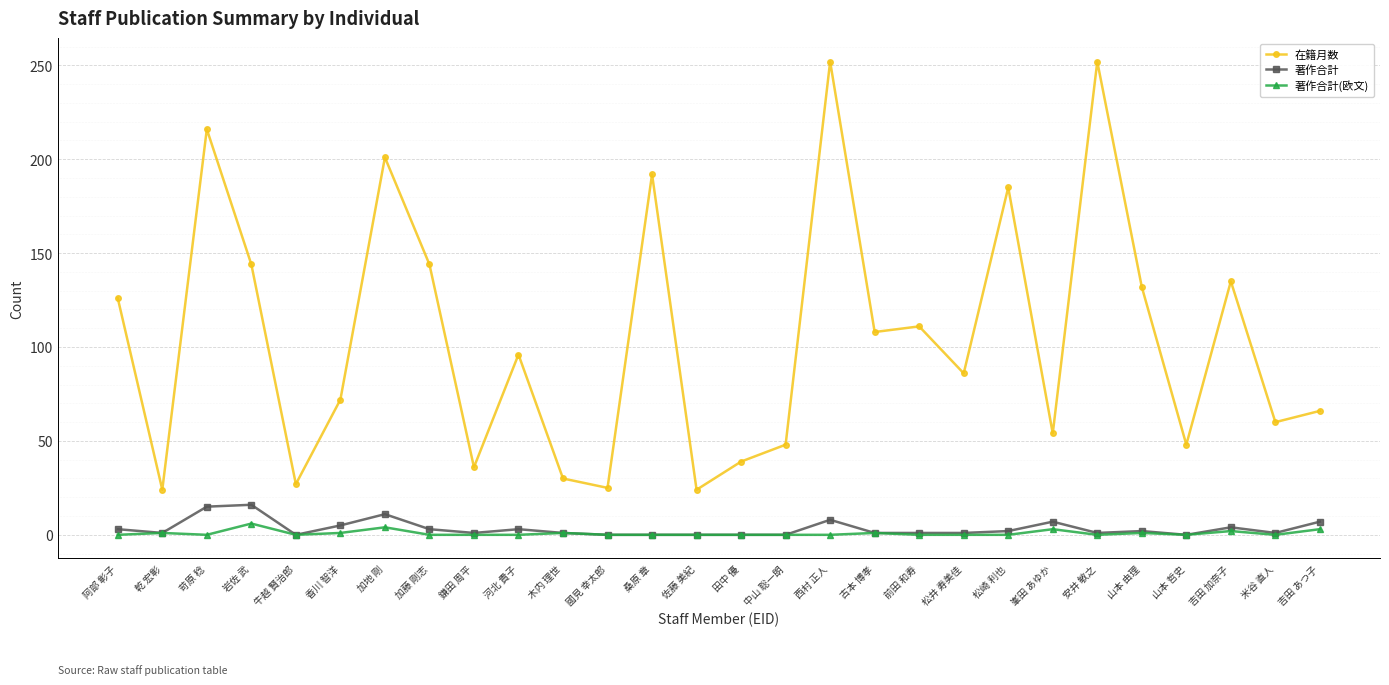

What is the approximate value of 在籍月数 at 河北 貴子, to the nearest 50?

100